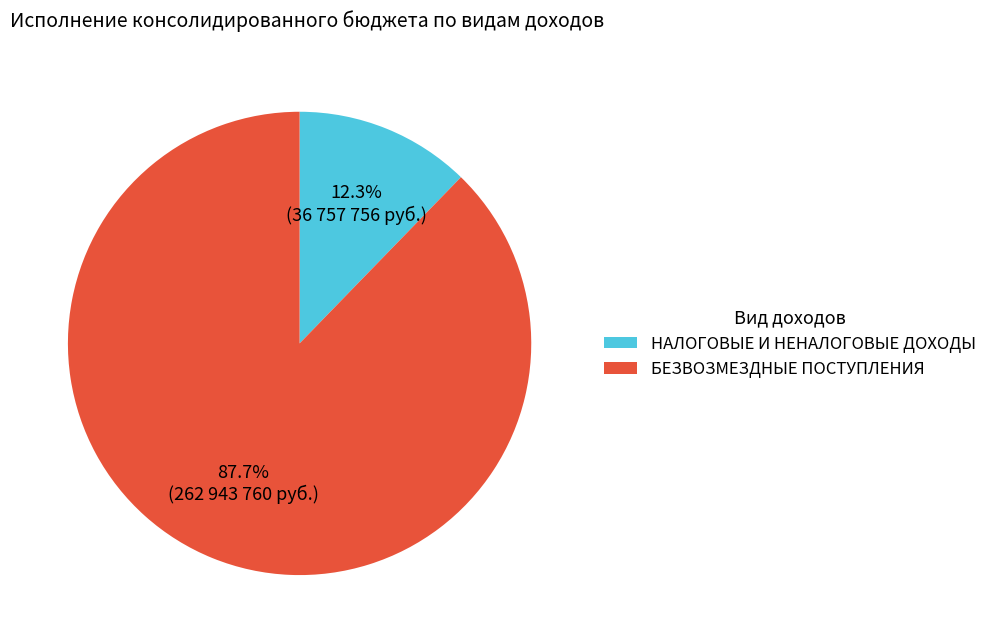

Does any single category account for the majority?

Yes